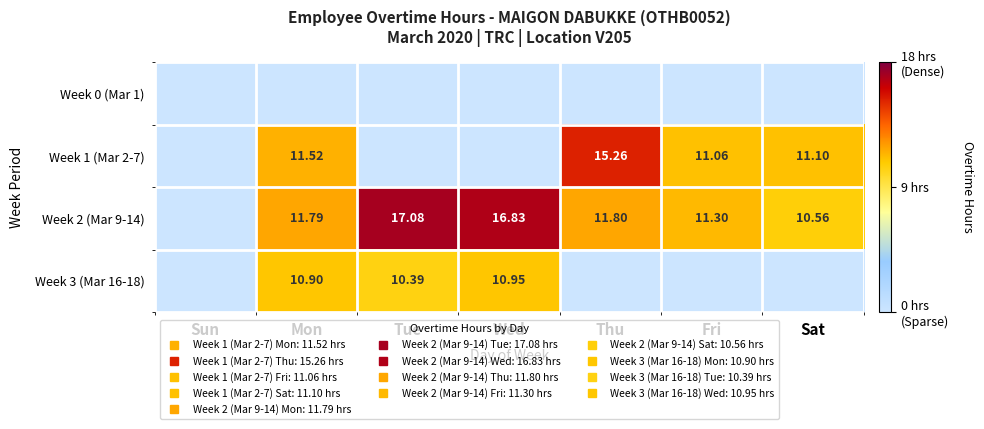

Which series has the widest spread of values?

Week 2 (Mar 9-14)